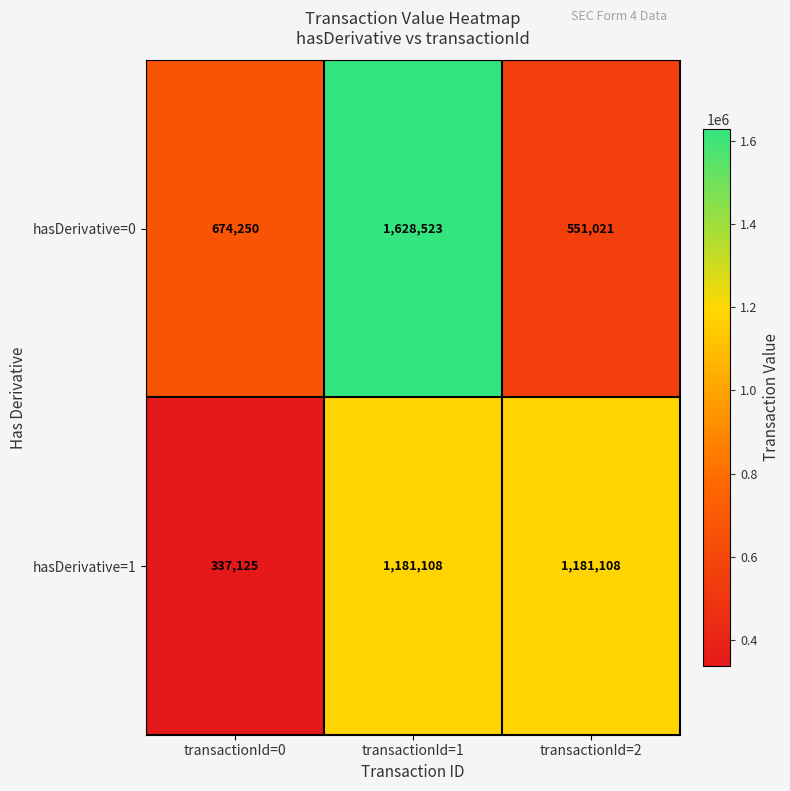

Reading left to right, what are all the values shown in this chart?

hasDerivative=0: transactionId=0=674250	transactionId=1=1628523	transactionId=2=551021
hasDerivative=1: transactionId=0=337125	transactionId=1=1181108	transactionId=2=1181108